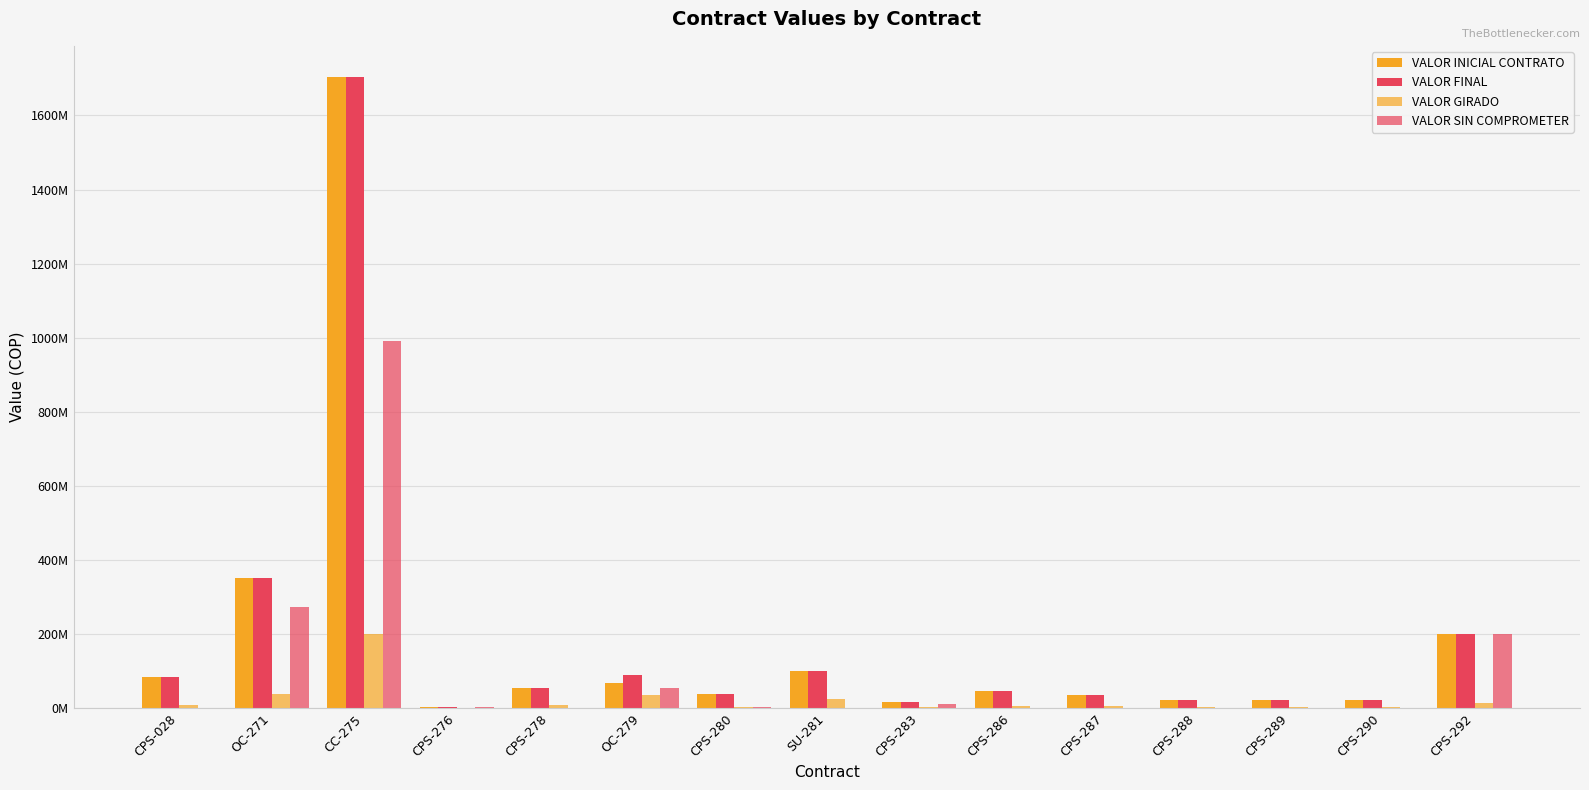

Rank the categories by VALOR INICIAL CONTRATO value from highest to lowest.

CC-275, OC-271, CPS-292, SU-281, CPS-028, OC-279, CPS-278, CPS-286, CPS-280, CPS-287, CPS-288, CPS-289, CPS-290, CPS-283, CPS-276